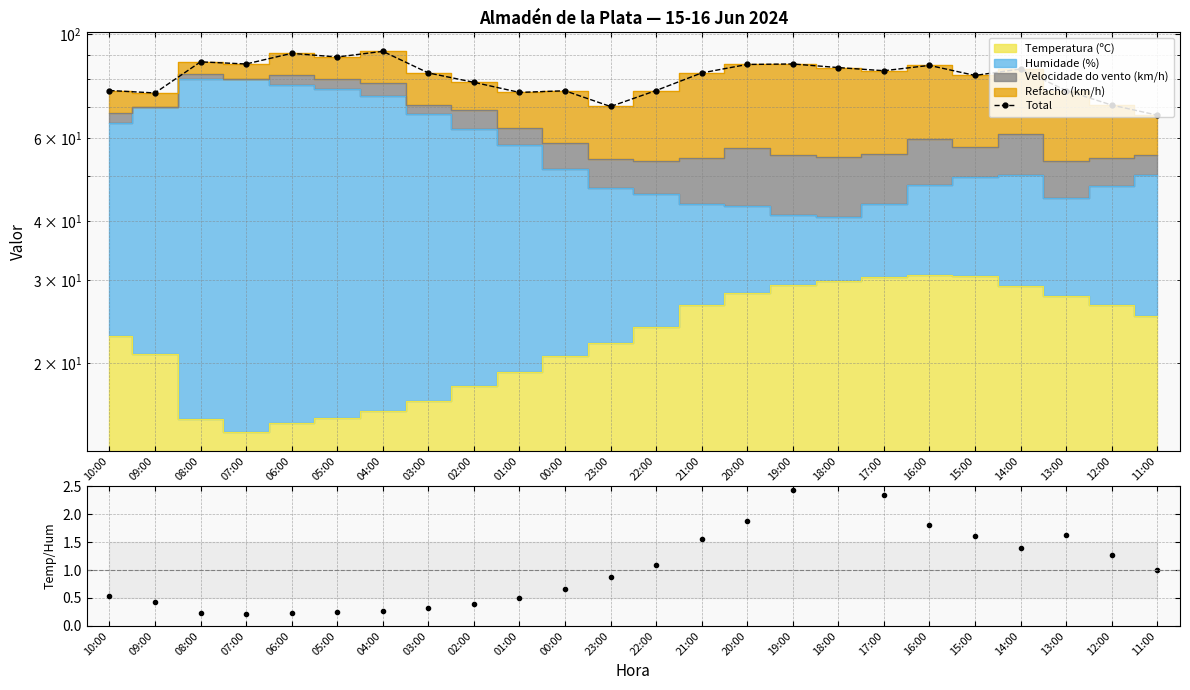

How many interior local peaks does the Temp/Humidade series have?

2